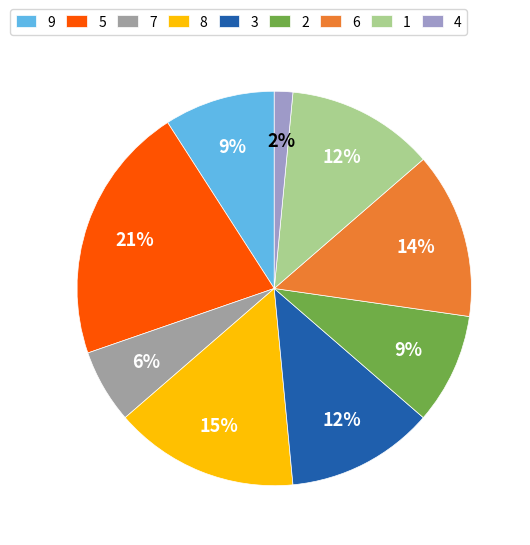

To the nearest percent, what is the difference between the 2 and 7 slice percentages?

3%